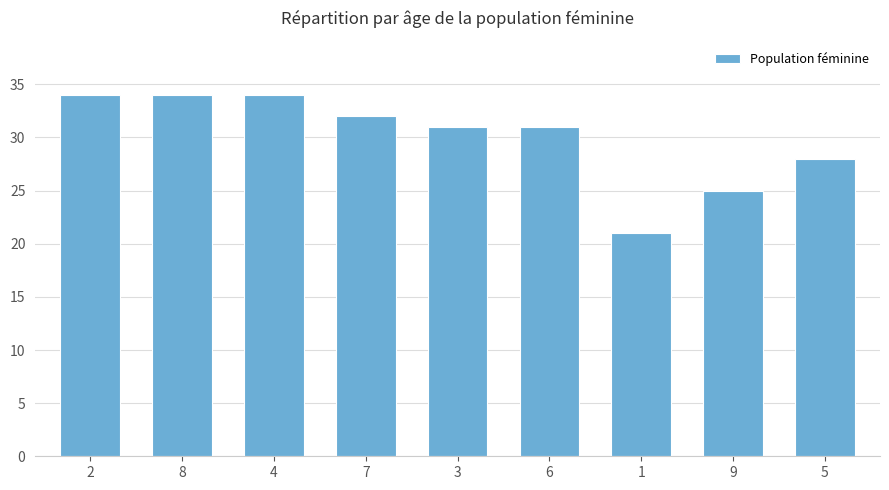

At which label does the data first exceed 31?

2